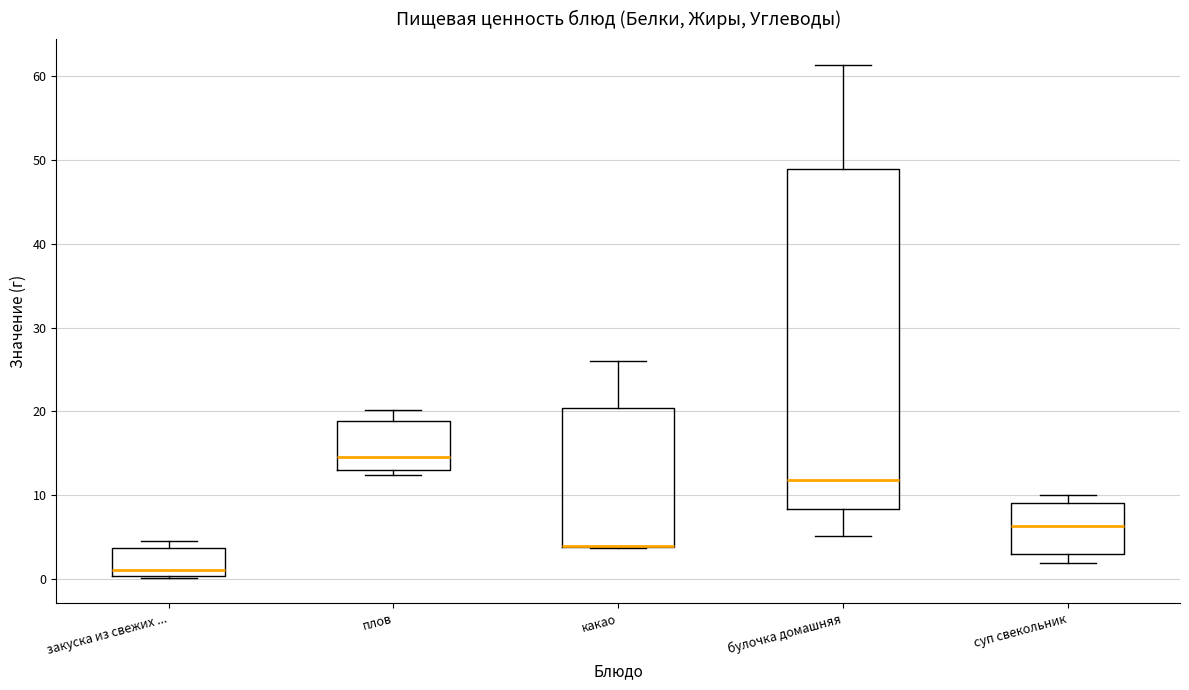

Comparing the boxes themselves (not the whiskers), which one is the tallest?

булочка домашняя